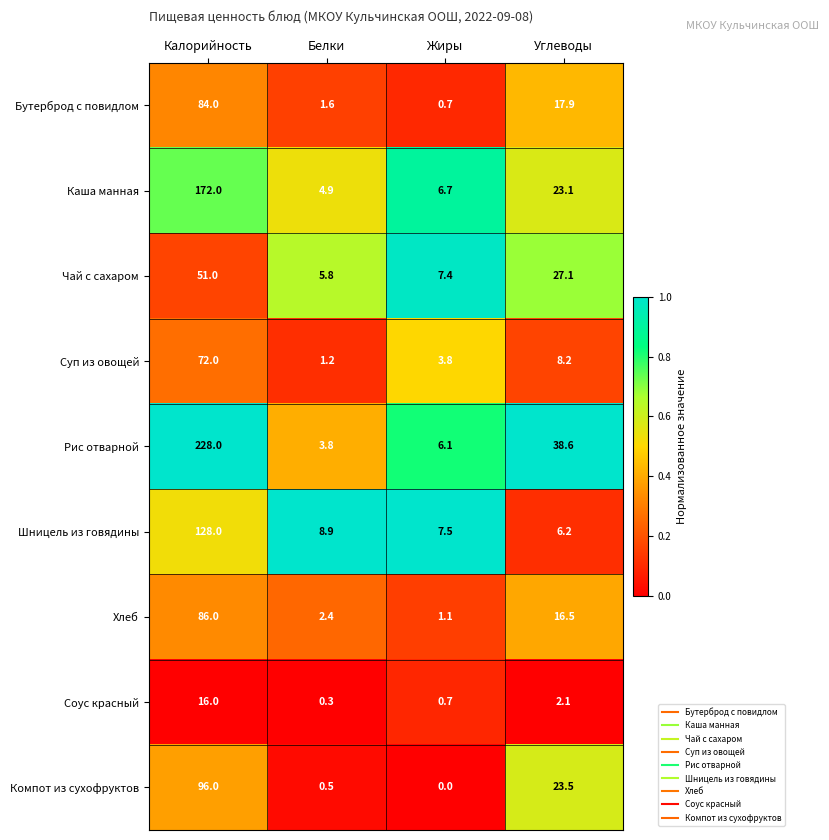

Is it true that Каша манная equals 23.1 at Углеводы?

True